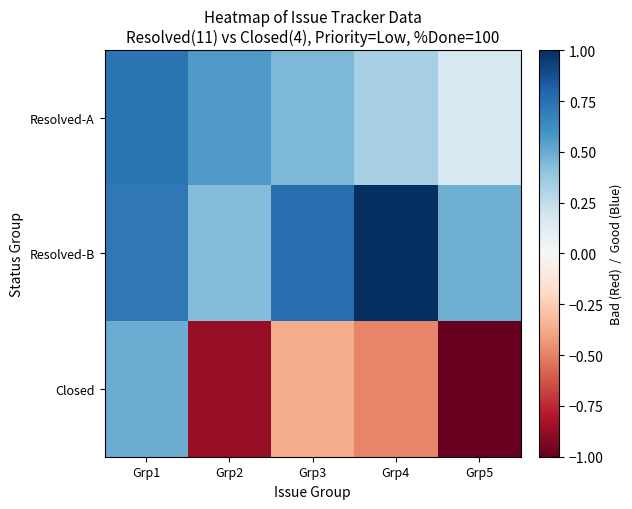

Which has a higher value, Grp4 or Grp3?

Grp3